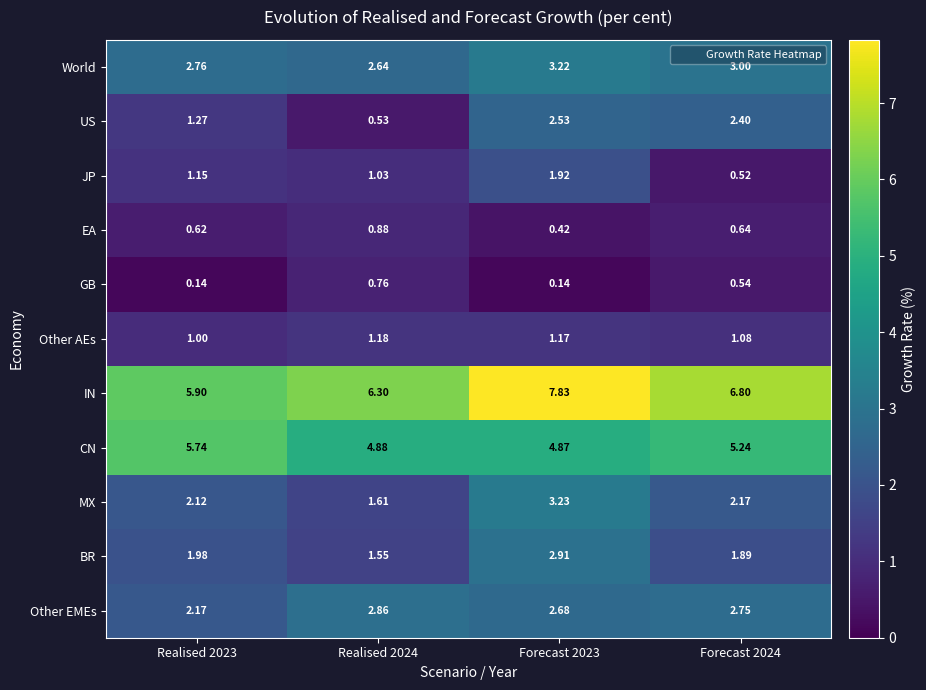

At Realised 2024, list the series in order from largest to smallest.

IN, CN, Other EMEs, World, MX, BR, Other AEs, JP, EA, GB, US